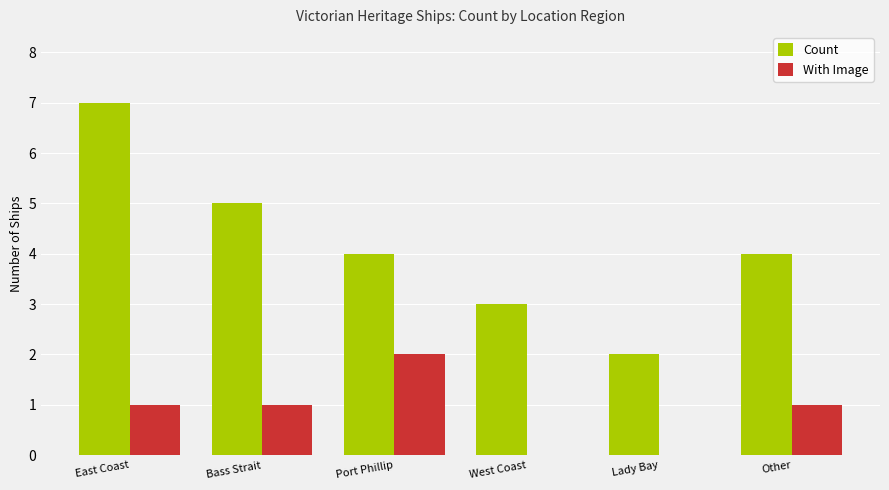

What is the total value across all series at Bass Strait?

6